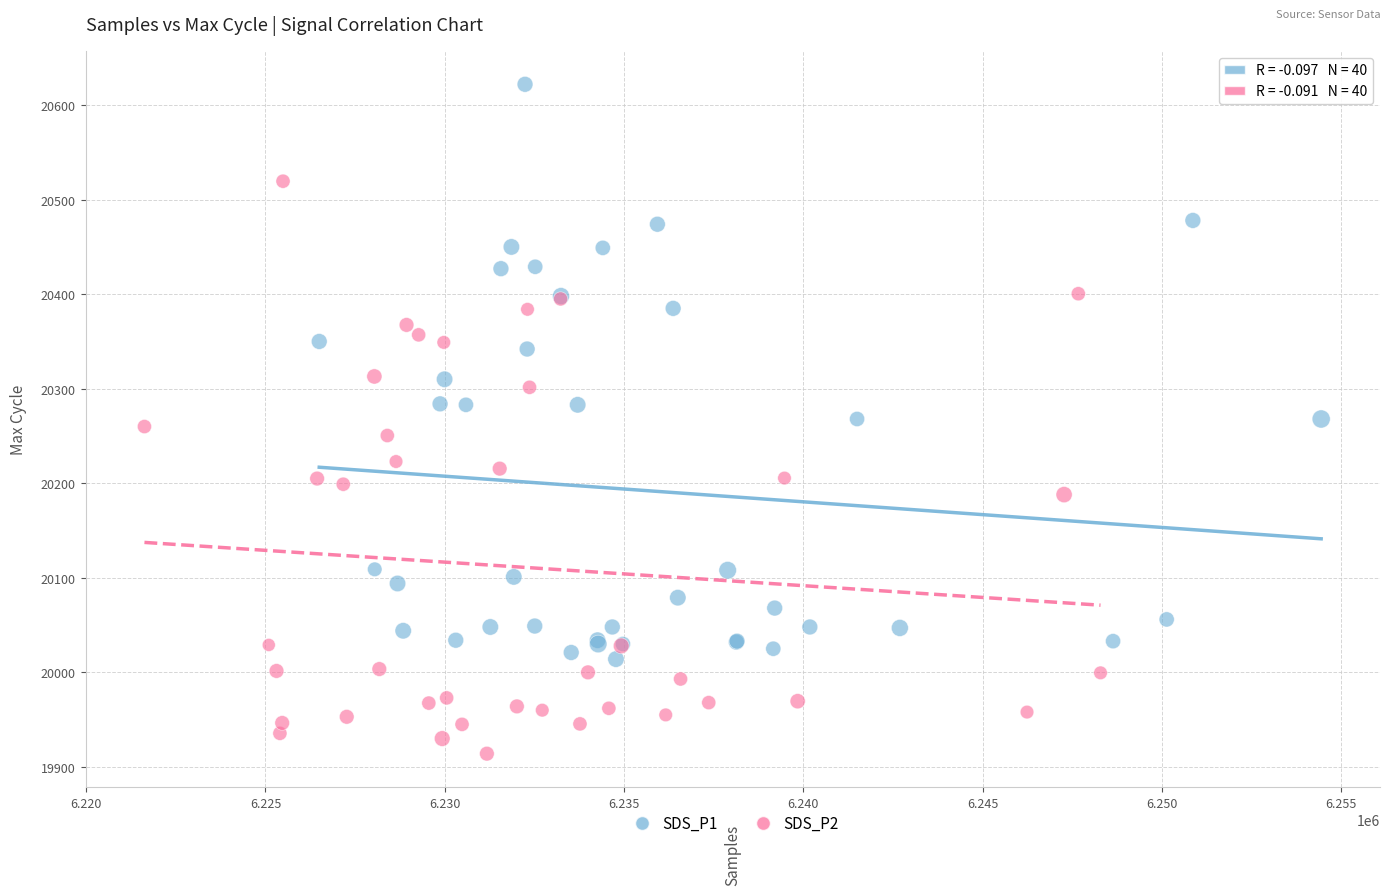

Which series has the largest Y range (max minus min)?

SDS_P1